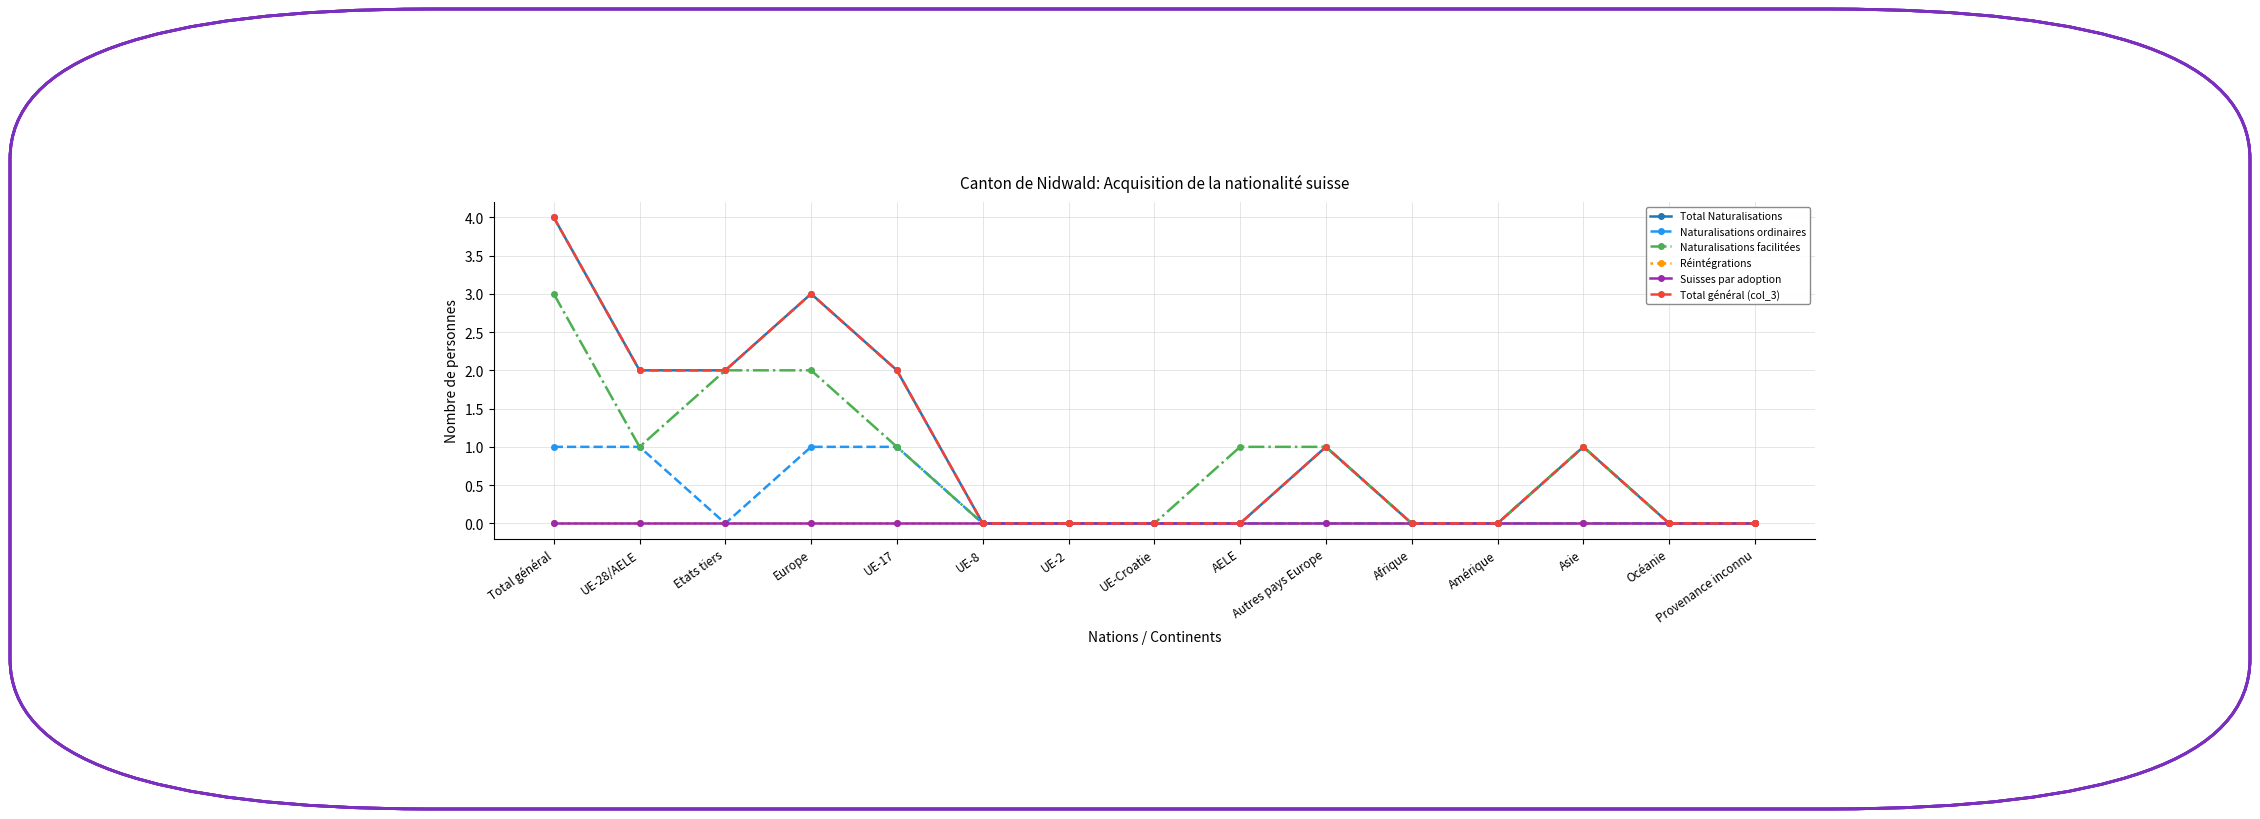

Rank the categories by Naturalisations ordinaires value from highest to lowest.

Total général, UE-28/AELE, Europe, UE-17, Etats tiers, UE-8, UE-2, UE-Croatie, AELE, Autres pays Europe, Afrique, Amérique, Asie, Océanie, Provenance inconnu